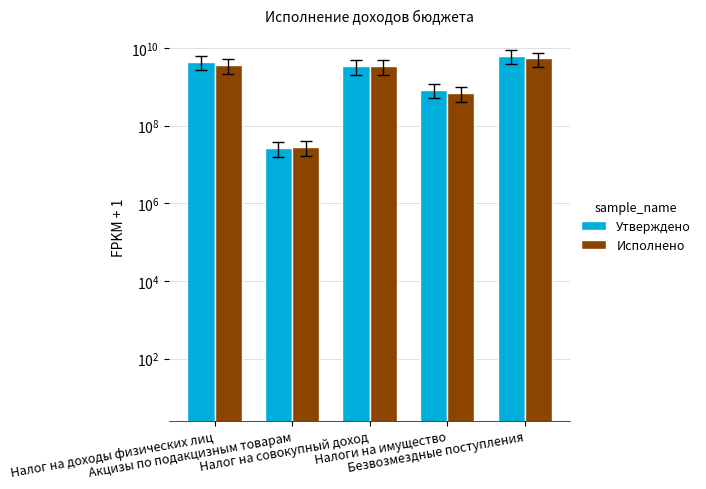

List the series in order of their overall mean, lowest first.

Исполнено, Утверждено